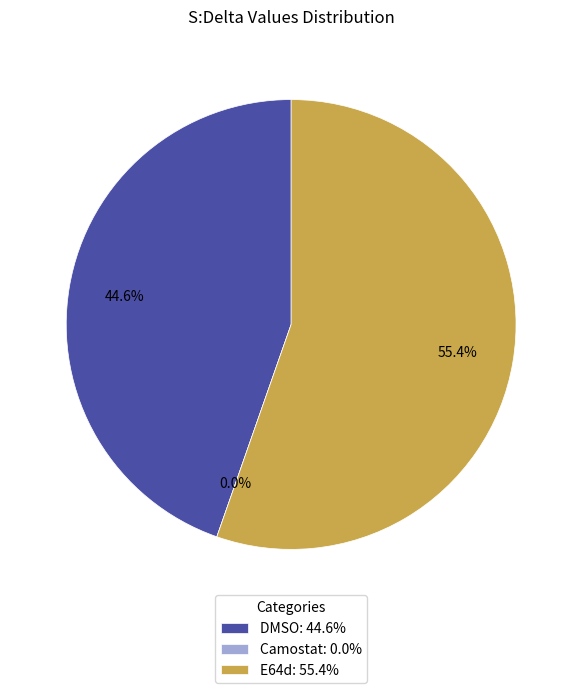

Is there a majority slice in this chart?

Yes